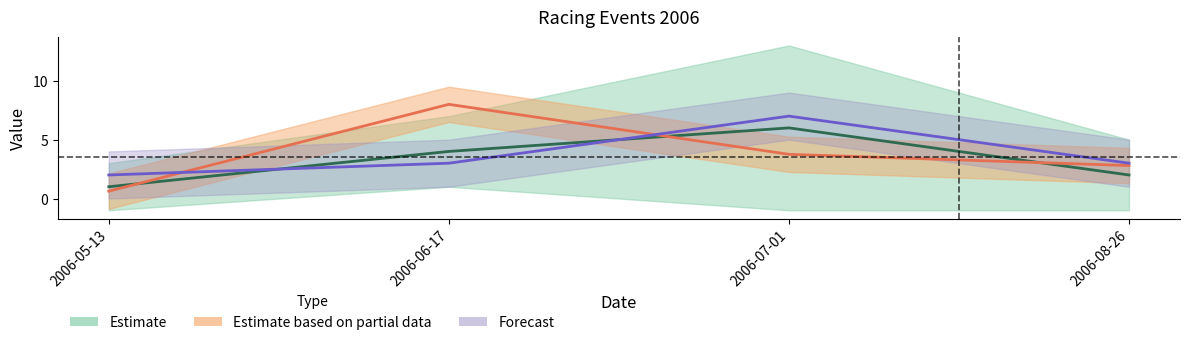

What is the label of the 1st point from the right?

2006-08-26